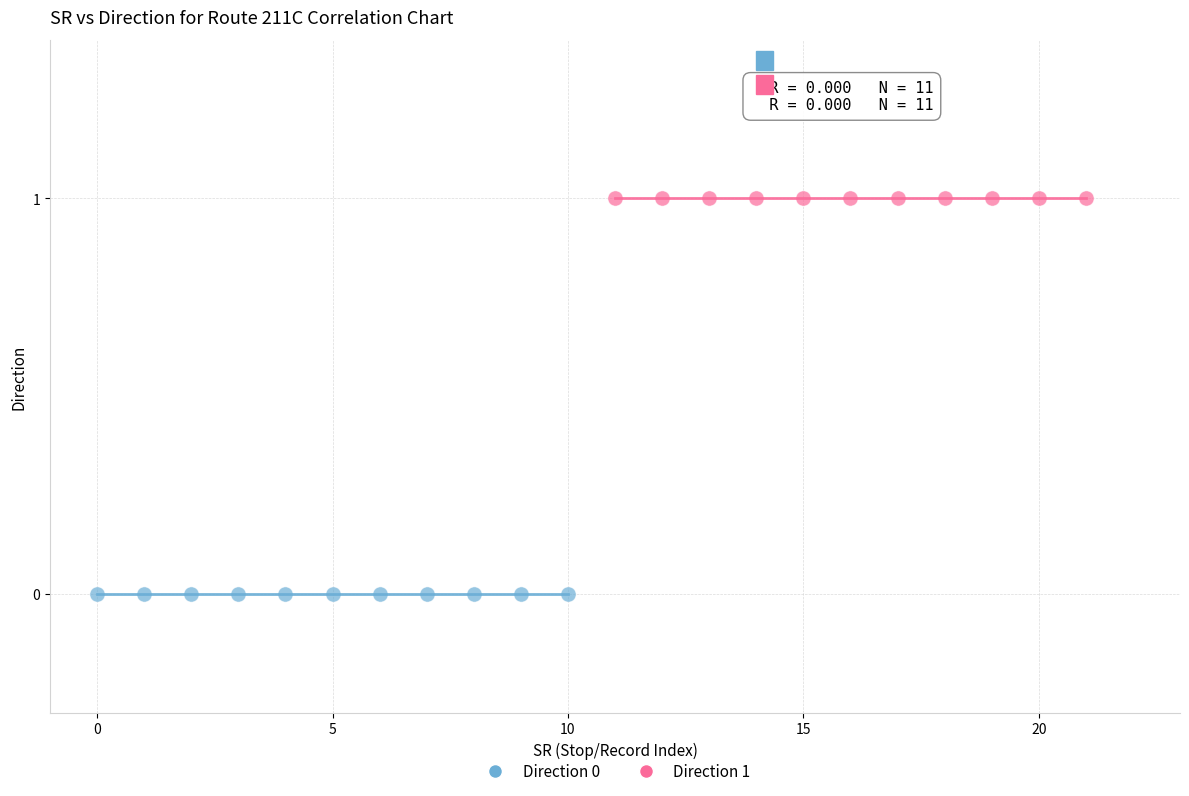

Which series contains the highest Y value?

Direction 1